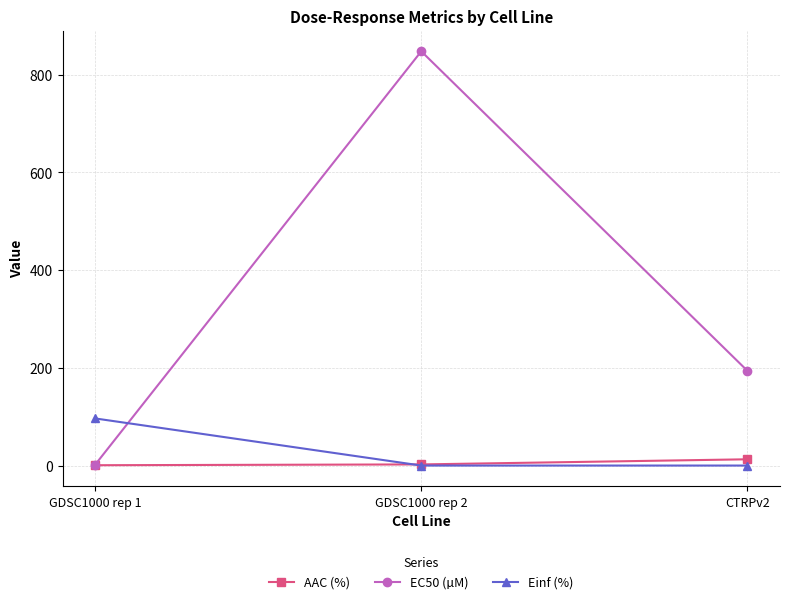

Which series has the widest spread of values?

EC50 (µM)